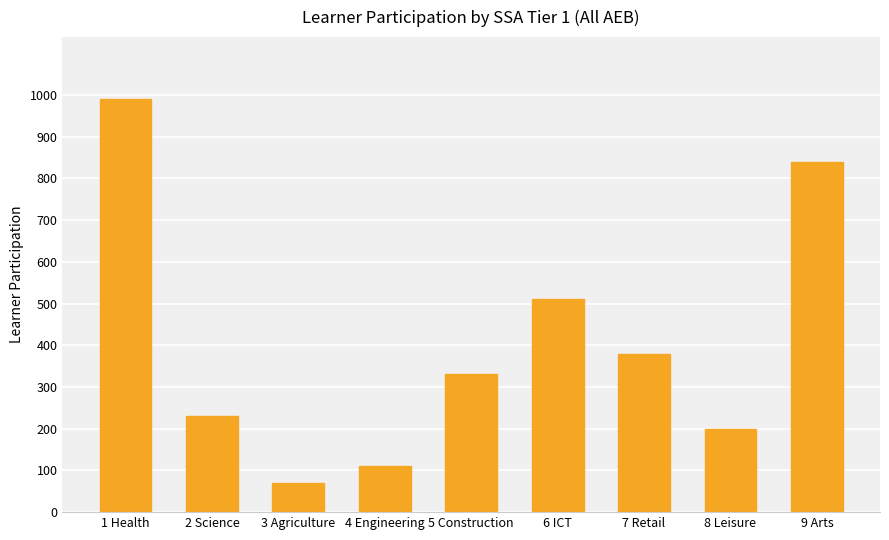

How many bars are there in total?

9